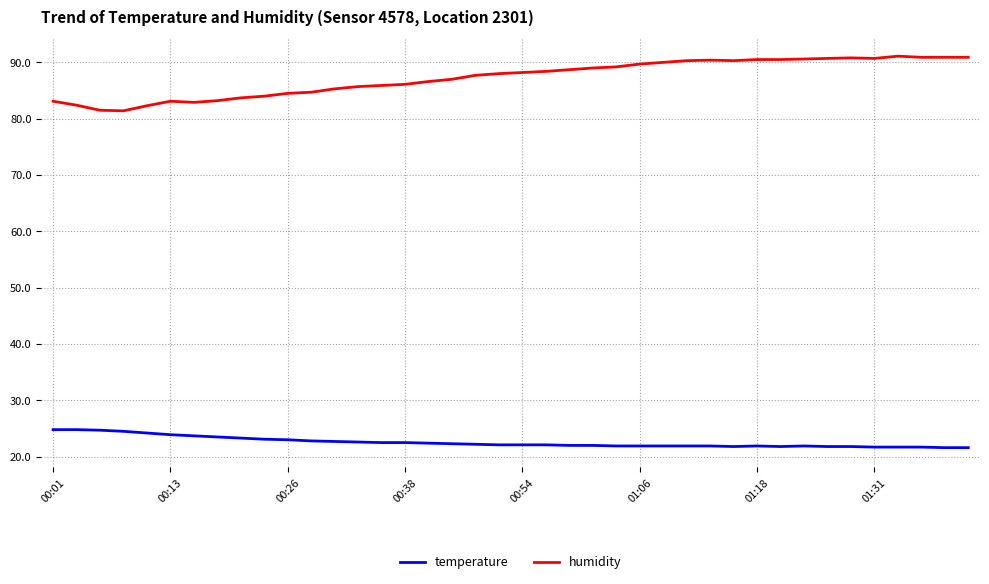

What is the difference between the maximum and minimum values in the humidity series?

9.7